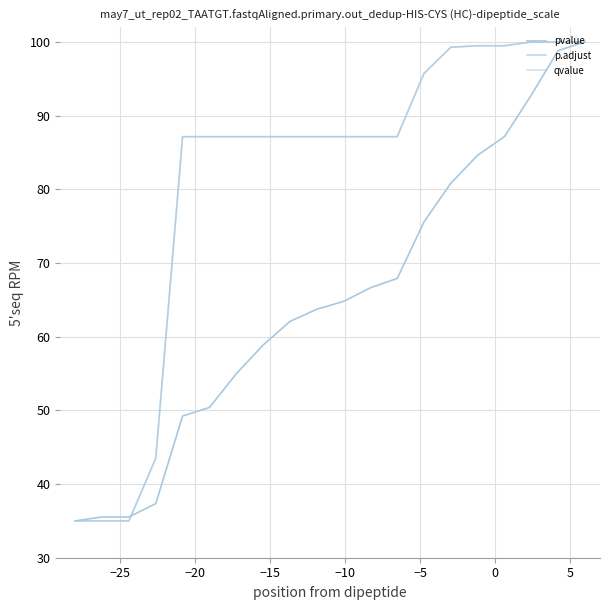

True or false: pvalue has more than 0 points higher than both neighbors.

False